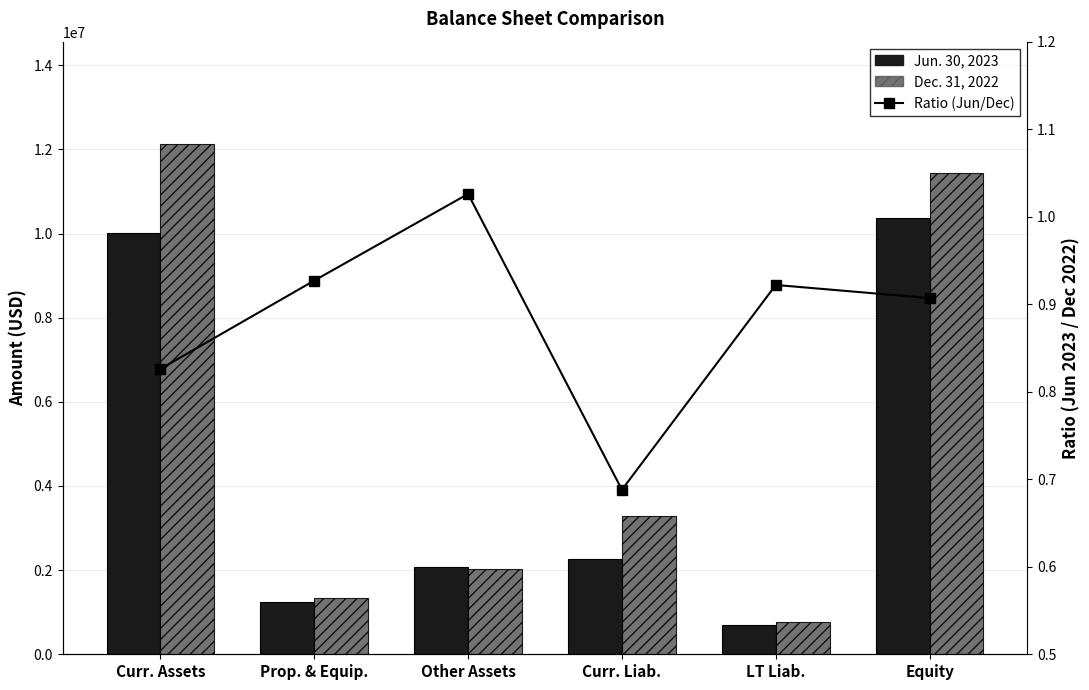

Which series changed the most between Other Assets and LT Liab.?

Jun. 30, 2023